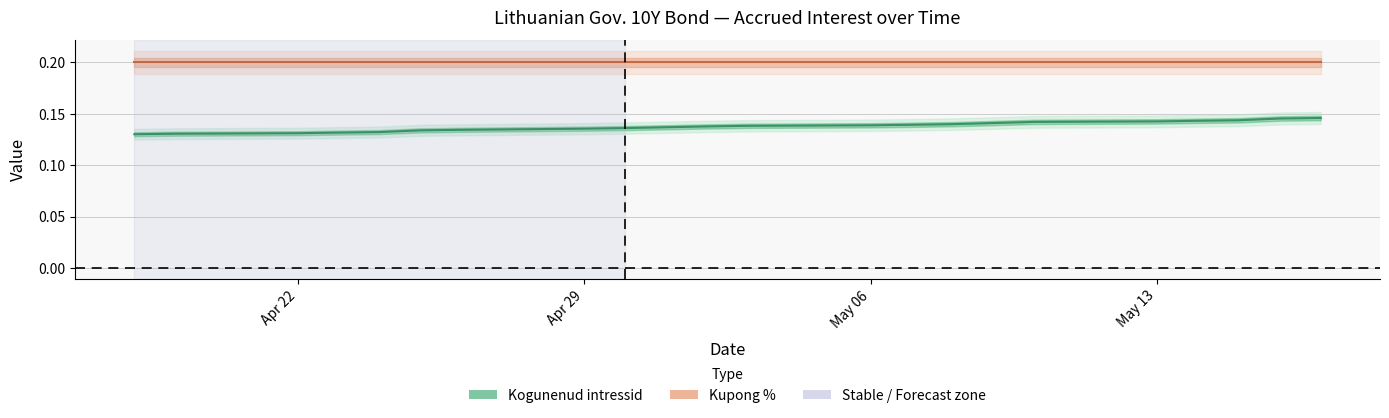

Reading left to right, extract all data points from this chart.

Kogunenud intressid: 0.1	0.1	0.1	0.1	0.1	0.1	0.1	0.1	0.1	0.1	0.1	0.1	0.1	0.1	0.1	0.1	0.1	0.1	0.1	0.1
Kupong %: 0.2	0.2	0.2	0.2	0.2	0.2	0.2	0.2	0.2	0.2	0.2	0.2	0.2	0.2	0.2	0.2	0.2	0.2	0.2	0.2